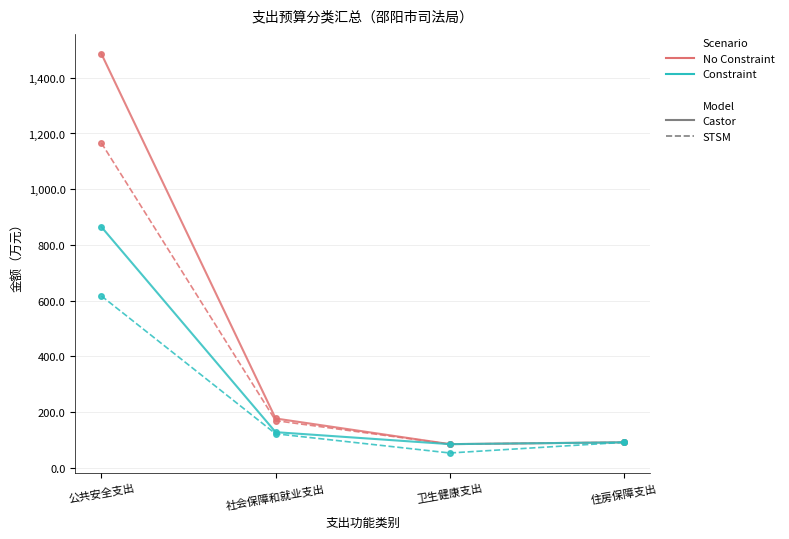

What is the greatest value displayed?

1485.7